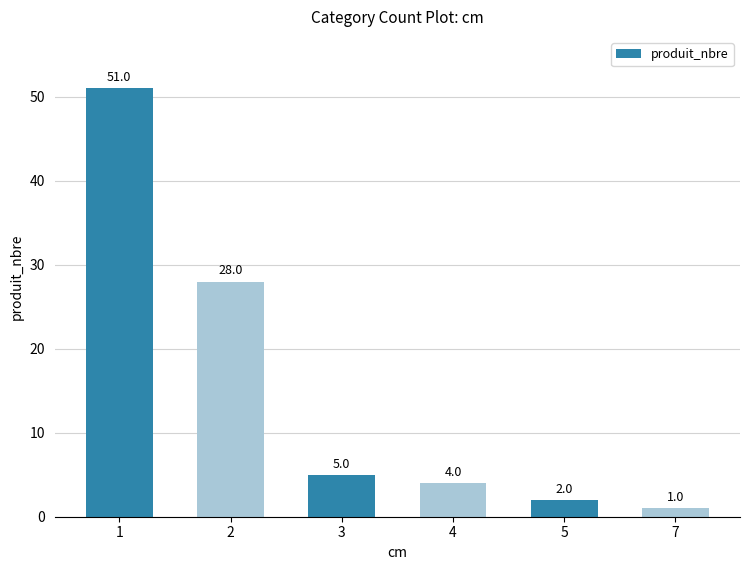

The chart shows a value of 28 at 2. True or false?

True